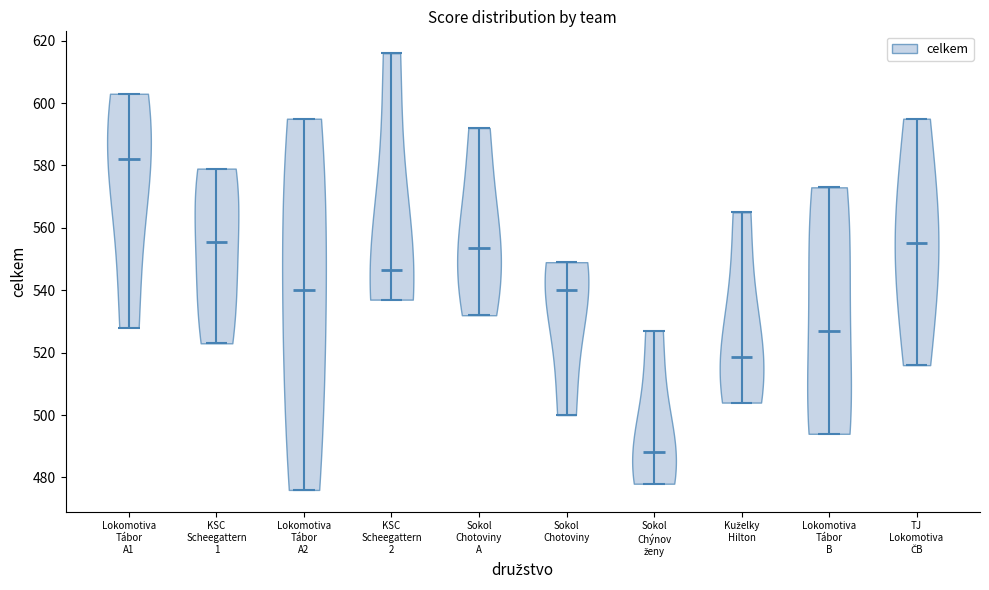

Reading left to right, read every violin against the y-axis: where its median line is, and the lowest and highest points it reaches. The values are not printed on the chart, so give them approximately, as read against the axis.

Lokomotiva Tábor A1: median line 582, lowest point 528, highest point 604
KSC Scheegattern 1: median line 556, lowest point 524, highest point 580
Lokomotiva Tábor A2: median line 540, lowest point 476, highest point 596
KSC Scheegattern 2: median line 546, lowest point 538, highest point 616
Sokol Chotoviny A: median line 554, lowest point 532, highest point 592
Sokol Chotoviny: median line 540, lowest point 500, highest point 550
Sokol Chýnov ženy: median line 488, lowest point 478, highest point 528
Kuželky Hilton: median line 518, lowest point 504, highest point 566
Lokomotiva Tábor B: median line 528, lowest point 494, highest point 574
TJ Lokomotiva ČB: median line 556, lowest point 516, highest point 596